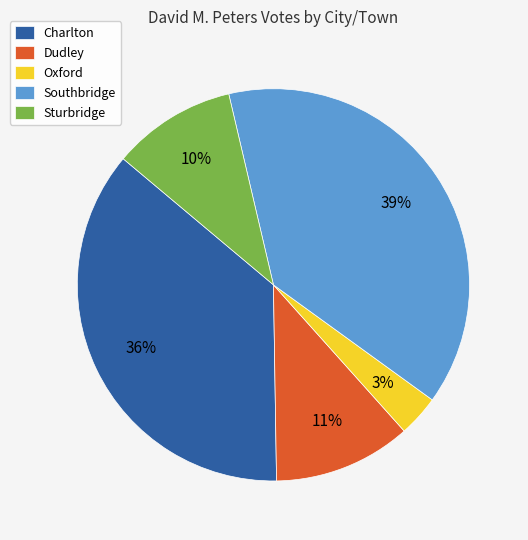

Is it true that Charlton is 36% of the pie?

True